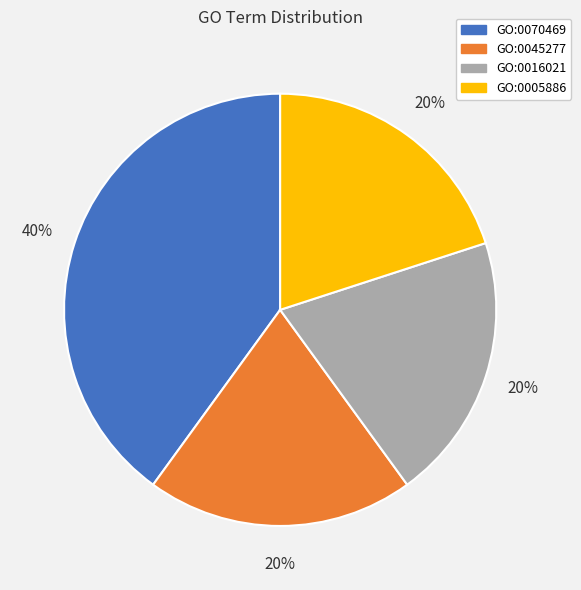

Does GO:0045277 represent more than half of the total?

No